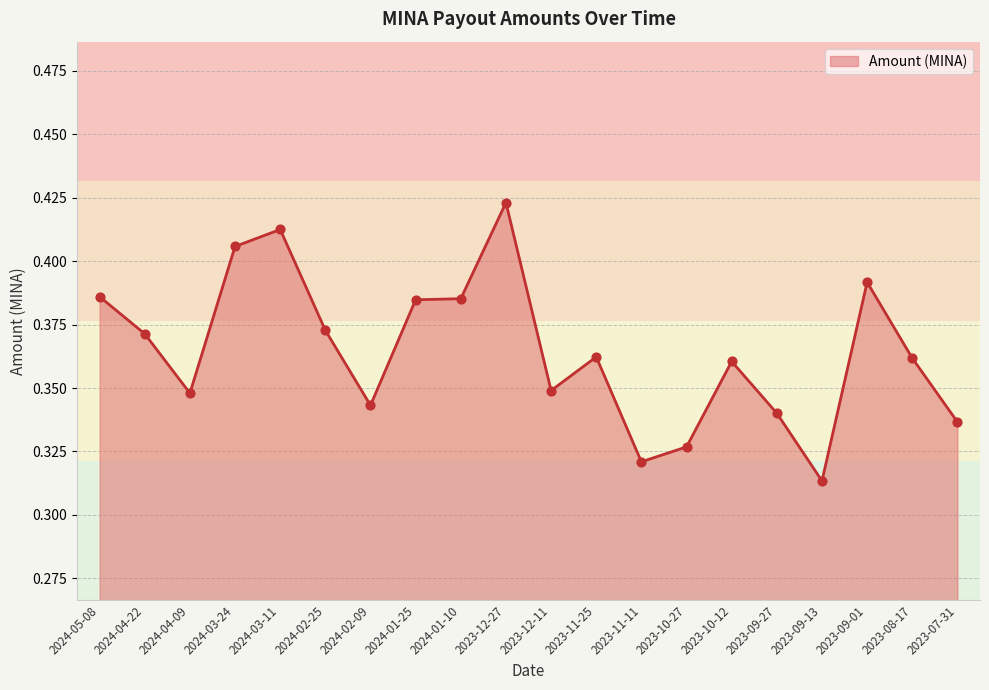

Which has a higher value, 2023-12-11 or 2024-03-24?

2024-03-24